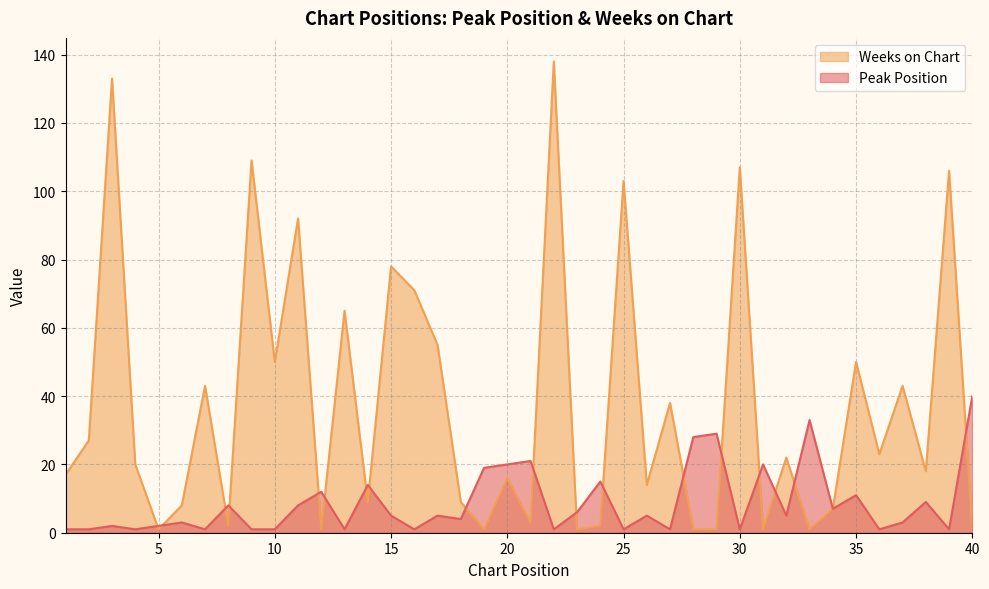

What value does the Weeks on Chart series have at 10, to the nearest 50?

50